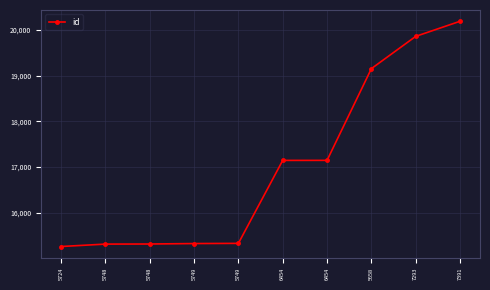

Where is the data nearest to the value 17724?

6454